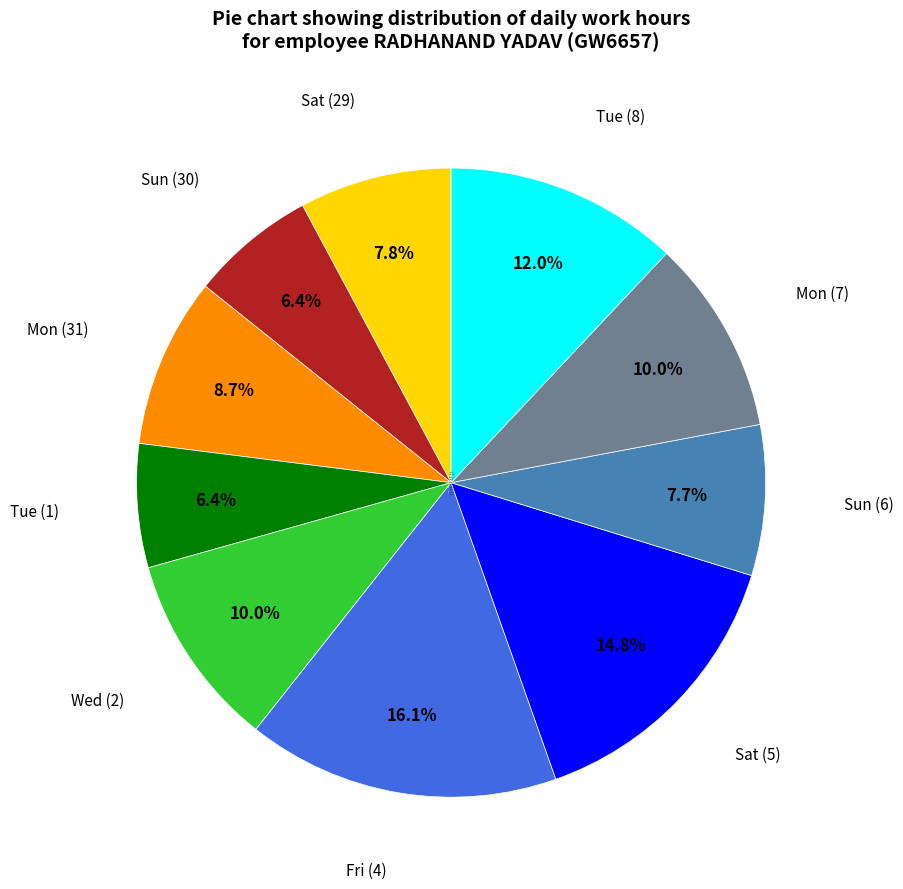

Approximately how many times larger is the value at Tue (1) compared to Tue (8)?

0.5